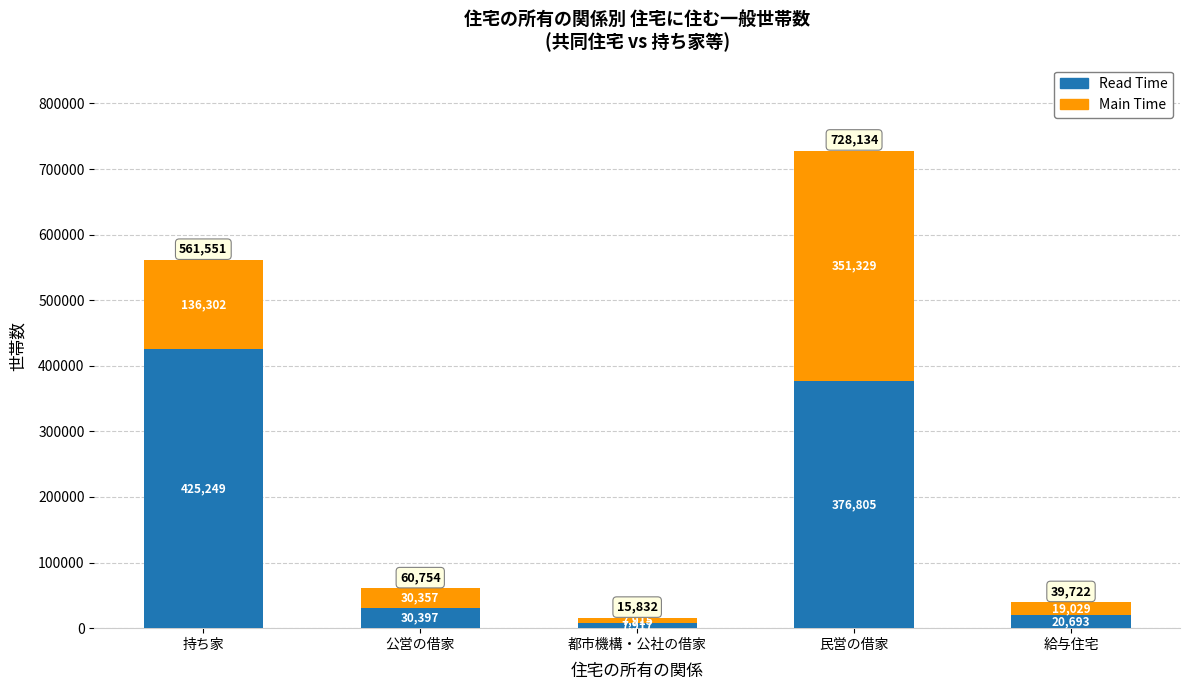

What is the sum of all Read Time values?

861061